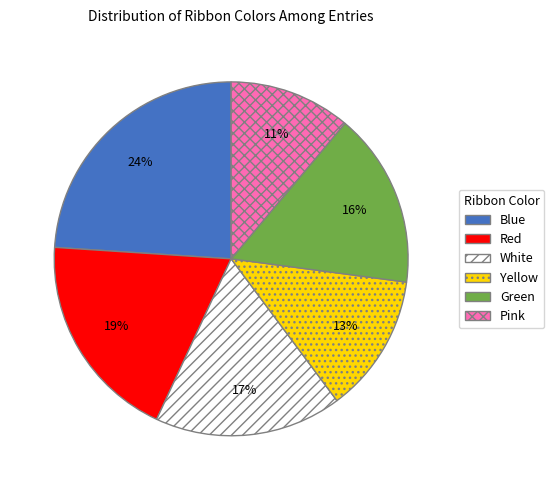

To the nearest percent, what is the combined percentage of Yellow and Blue?

37%